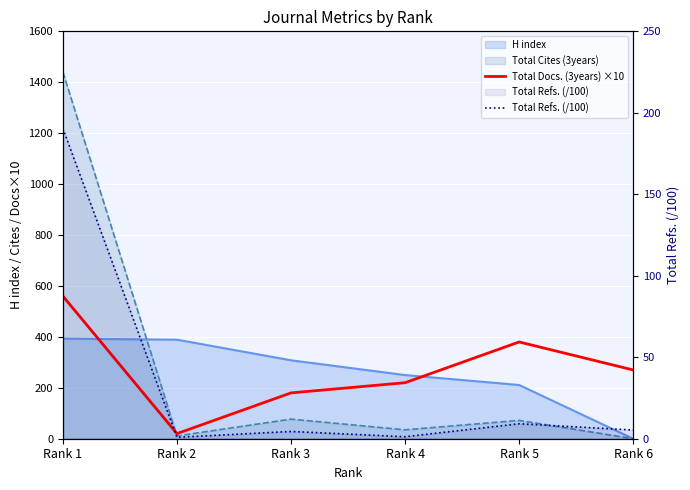

True or false: Total Refs. (/100) has a value of 1.4 at Rank 2.

False